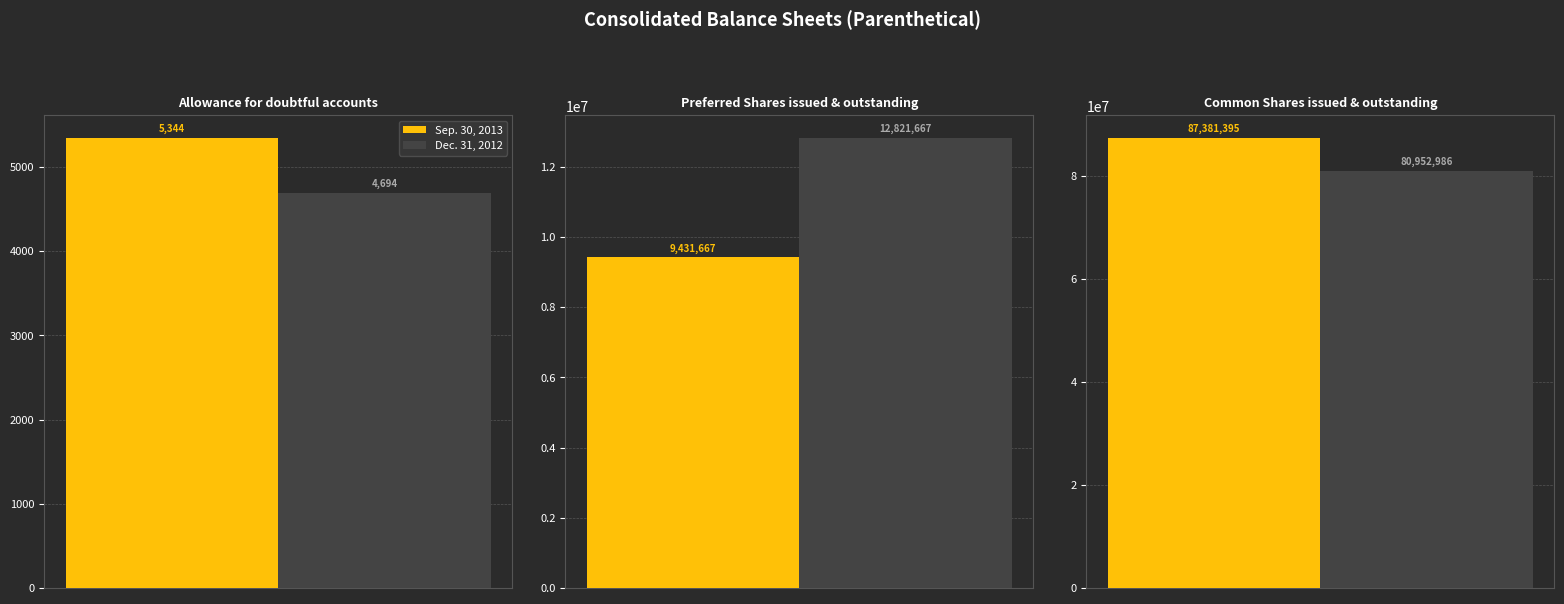

What is the greatest value displayed?

87381395